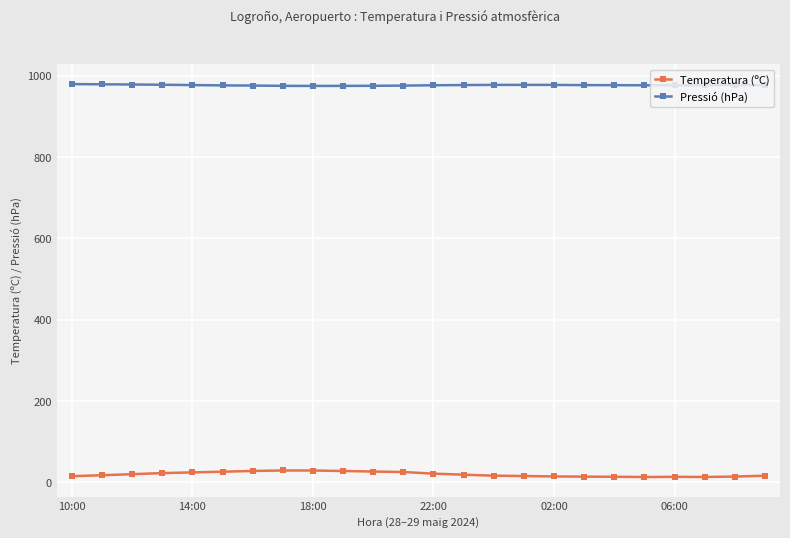

What is the value of the Pressió (hPa) point at the 11th from the left?

975.7